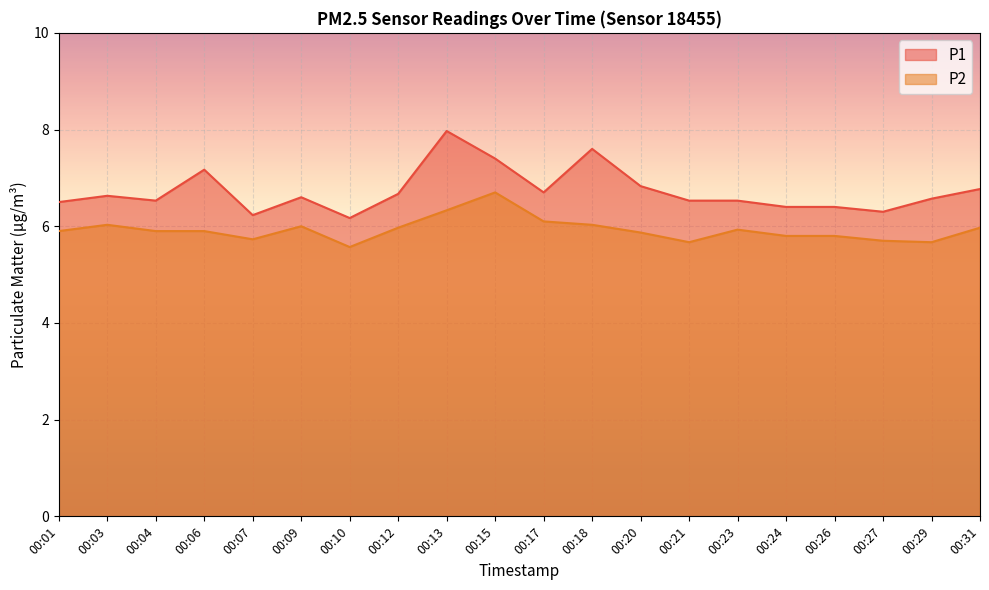

The P1 series shows 9.1 at 00:24. True or false?

False